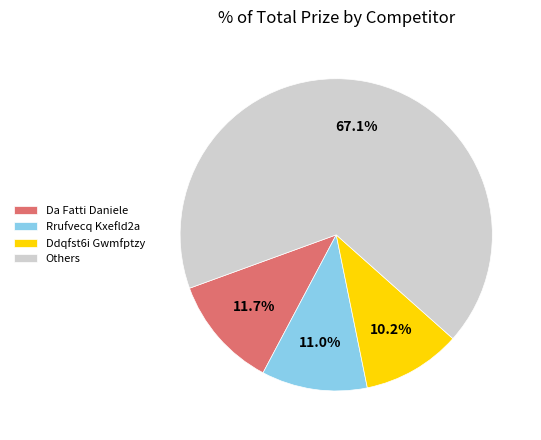

True or false: Ddqfst6i Gwmfptzy accounts for 10% of the total.

True